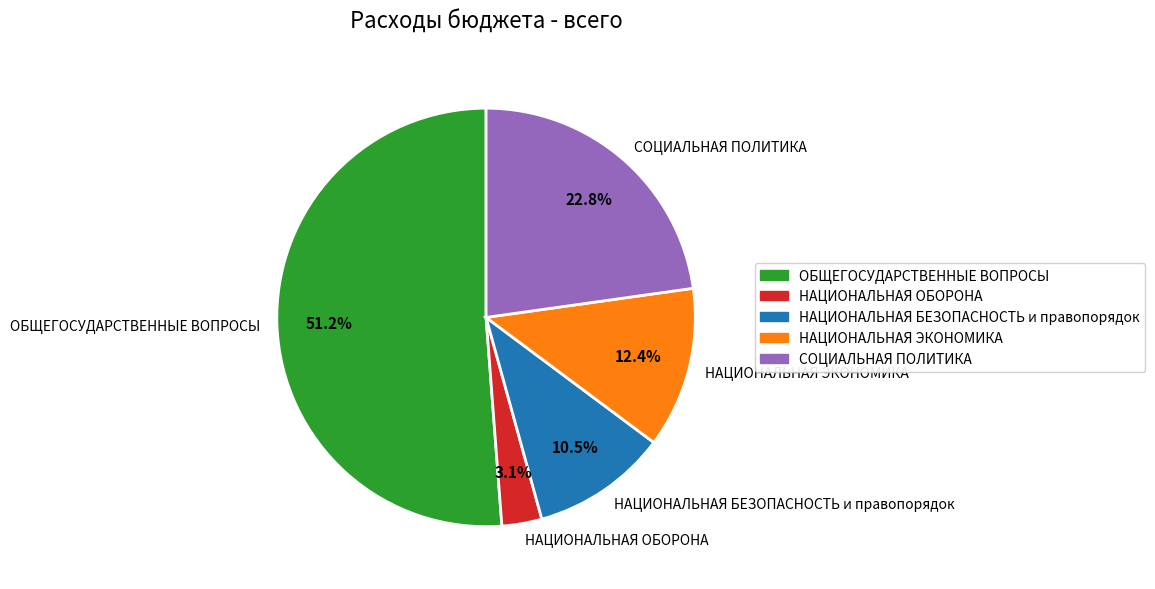

What is the majority slice?

ОБЩЕГОСУДАРСТВЕННЫЕ ВОПРОСЫ